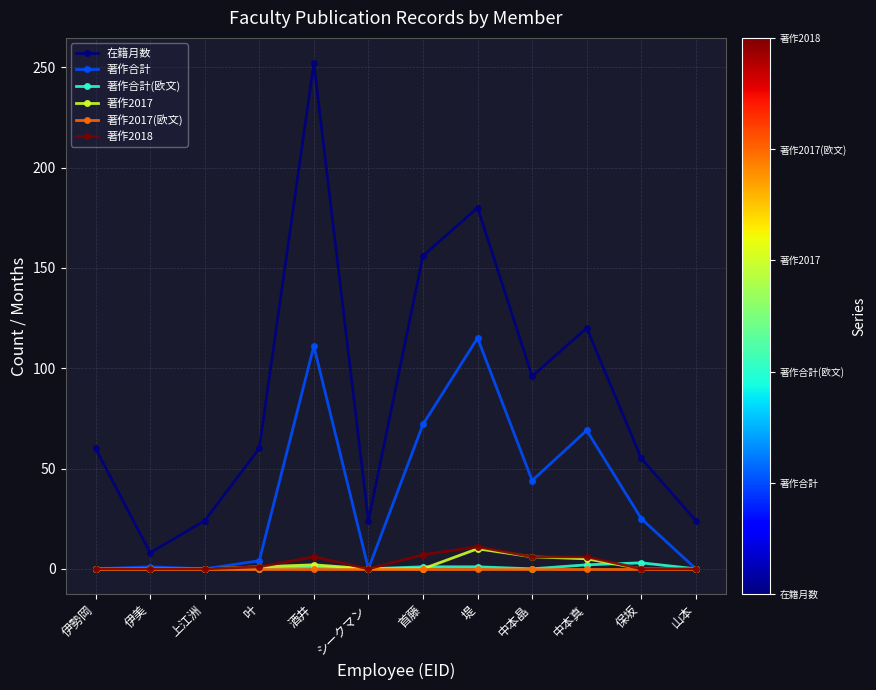

The 著作2018 series shows 0 at 伊美. True or false?

True